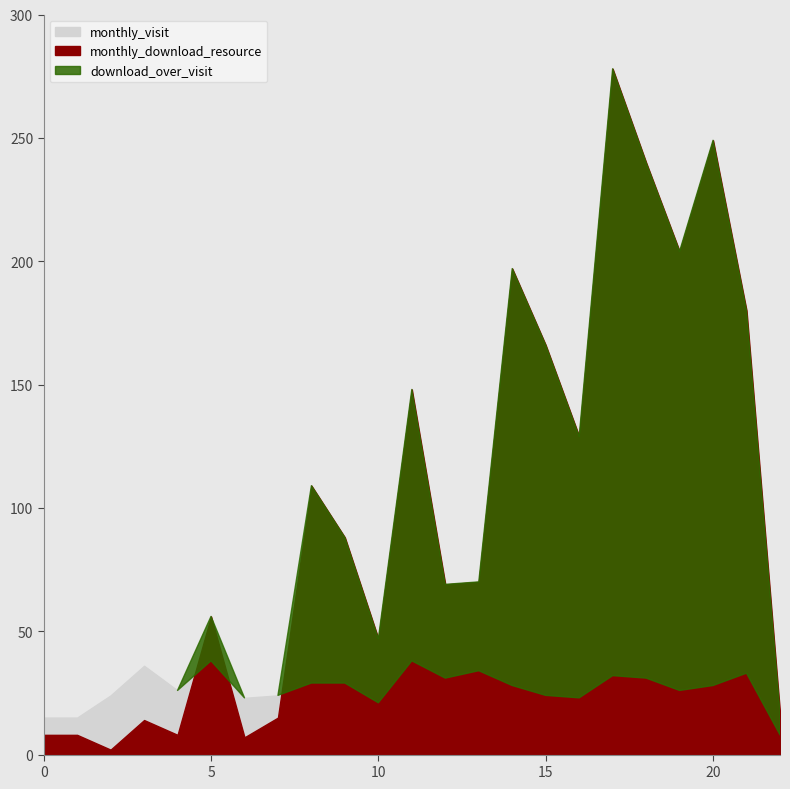

True or false: monthly_visit and monthly_download_resource cross at least once.

True